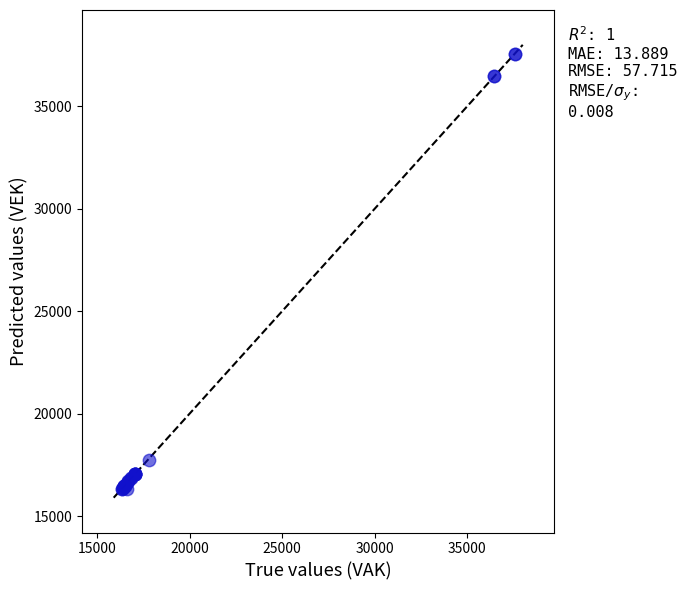

What Y value in the scatter plot is closest to 26947?

17729